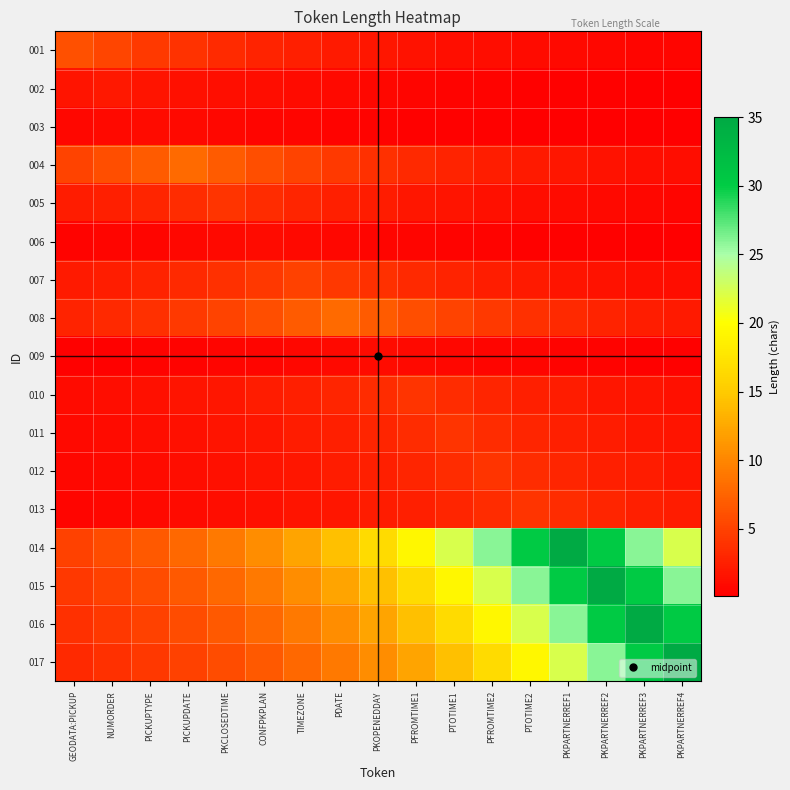

Reading left to right, list all the values displayed in this chart.

001: GEODATA:PICKUP=6.0	NUMORDER=5.2	PICKUPTYPE=4.4	PICKUPDATE=3.8	PKCLOSEDTIME=3.3	CONFPKPLAN=2.8	TIMEZONE=2.4	PDATE=2.1	PKOPENEDDAY=1.8	PFROMTIME1=1.6	PTOTIME1=1.3	PFROMTIME2=1.2	PTOTIME2=1.0	PKPARTNERREF1=0.9	PKPARTNERREF2=0.7	PKPARTNERREF3=0.6	PKPARTNERREF4=0.5
002: GEODATA:PICKUP=1.7	NUMORDER=2.0	PICKUPTYPE=1.7	PICKUPDATE=1.5	PKCLOSEDTIME=1.3	CONFPKPLAN=1.1	TIMEZONE=0.9	PDATE=0.8	PKOPENEDDAY=0.7	PFROMTIME1=0.6	PTOTIME1=0.5	PFROMTIME2=0.4	PTOTIME2=0.4	PKPARTNERREF1=0.3	PKPARTNERREF2=0.3	PKPARTNERREF3=0.2	PKPARTNERREF4=0.2
003: GEODATA:PICKUP=0.7	NUMORDER=0.9	PICKUPTYPE=1.0	PICKUPDATE=0.9	PKCLOSEDTIME=0.7	CONFPKPLAN=0.6	TIMEZONE=0.5	PDATE=0.5	PKOPENEDDAY=0.4	PFROMTIME1=0.3	PTOTIME1=0.3	PFROMTIME2=0.3	PTOTIME2=0.2	PKPARTNERREF1=0.2	PKPARTNERREF2=0.2	PKPARTNERREF3=0.1	PKPARTNERREF4=0.1
004: GEODATA:PICKUP=5.1	NUMORDER=5.9	PICKUPTYPE=6.9	PICKUPDATE=8.0	PKCLOSEDTIME=6.9	CONFPKPLAN=5.9	TIMEZONE=5.1	PDATE=4.4	PKOPENEDDAY=3.8	PFROMTIME1=3.3	PTOTIME1=2.8	PFROMTIME2=2.4	PTOTIME2=2.1	PKPARTNERREF1=1.8	PKPARTNERREF2=1.5	PKPARTNERREF3=1.3	PKPARTNERREF4=1.1
005: GEODATA:PICKUP=2.2	NUMORDER=2.6	PICKUPTYPE=3.0	PICKUPDATE=3.4	PKCLOSEDTIME=4.0	CONFPKPLAN=3.4	TIMEZONE=3.0	PDATE=2.6	PKOPENEDDAY=2.2	PFROMTIME1=1.9	PTOTIME1=1.6	PFROMTIME2=1.4	PTOTIME2=1.2	PKPARTNERREF1=1.0	PKPARTNERREF2=0.9	PKPARTNERREF3=0.8	PKPARTNERREF4=0.7
006: GEODATA:PICKUP=0.5	NUMORDER=0.5	PICKUPTYPE=0.6	PICKUPDATE=0.7	PKCLOSEDTIME=0.9	CONFPKPLAN=1.0	TIMEZONE=0.9	PDATE=0.7	PKOPENEDDAY=0.6	PFROMTIME1=0.5	PTOTIME1=0.5	PFROMTIME2=0.4	PTOTIME2=0.3	PKPARTNERREF1=0.3	PKPARTNERREF2=0.3	PKPARTNERREF3=0.2	PKPARTNERREF4=0.2
007: GEODATA:PICKUP=2.0	NUMORDER=2.4	PICKUPTYPE=2.7	PICKUPDATE=3.2	PKCLOSEDTIME=3.7	CONFPKPLAN=4.3	TIMEZONE=5.0	PDATE=4.3	PKOPENEDDAY=3.7	PFROMTIME1=3.2	PTOTIME1=2.7	PFROMTIME2=2.4	PTOTIME2=2.0	PKPARTNERREF1=1.7	PKPARTNERREF2=1.5	PKPARTNERREF3=1.3	PKPARTNERREF4=1.1
008: GEODATA:PICKUP=2.8	NUMORDER=3.3	PICKUPTYPE=3.8	PICKUPDATE=4.4	PKCLOSEDTIME=5.1	CONFPKPLAN=5.9	TIMEZONE=6.9	PDATE=8.0	PKOPENEDDAY=6.9	PFROMTIME1=5.9	PTOTIME1=5.1	PFROMTIME2=4.4	PTOTIME2=3.8	PKPARTNERREF1=3.3	PKPARTNERREF2=2.8	PKPARTNERREF3=2.4	PKPARTNERREF4=2.1
009: GEODATA:PICKUP=0.3	NUMORDER=0.3	PICKUPTYPE=0.4	PICKUPDATE=0.5	PKCLOSEDTIME=0.5	CONFPKPLAN=0.6	TIMEZONE=0.7	PDATE=0.9	PKOPENEDDAY=1.0	PFROMTIME1=0.9	PTOTIME1=0.7	PFROMTIME2=0.6	PTOTIME2=0.5	PKPARTNERREF1=0.5	PKPARTNERREF2=0.4	PKPARTNERREF3=0.3	PKPARTNERREF4=0.3
010: GEODATA:PICKUP=1.0	NUMORDER=1.2	PICKUPTYPE=1.4	PICKUPDATE=1.6	PKCLOSEDTIME=1.9	CONFPKPLAN=2.2	TIMEZONE=2.6	PDATE=3.0	PKOPENEDDAY=3.4	PFROMTIME1=4.0	PTOTIME1=3.4	PFROMTIME2=3.0	PTOTIME2=2.6	PKPARTNERREF1=2.2	PKPARTNERREF2=1.9	PKPARTNERREF3=1.6	PKPARTNERREF4=1.4
011: GEODATA:PICKUP=0.9	NUMORDER=1.0	PICKUPTYPE=1.2	PICKUPDATE=1.4	PKCLOSEDTIME=1.6	CONFPKPLAN=1.9	TIMEZONE=2.2	PDATE=2.6	PKOPENEDDAY=3.0	PFROMTIME1=3.4	PTOTIME1=4.0	PFROMTIME2=3.4	PTOTIME2=3.0	PKPARTNERREF1=2.6	PKPARTNERREF2=2.2	PKPARTNERREF3=1.9	PKPARTNERREF4=1.6
012: GEODATA:PICKUP=0.8	NUMORDER=0.9	PICKUPTYPE=1.0	PICKUPDATE=1.2	PKCLOSEDTIME=1.4	CONFPKPLAN=1.6	TIMEZONE=1.9	PDATE=2.2	PKOPENEDDAY=2.6	PFROMTIME1=3.0	PTOTIME1=3.4	PFROMTIME2=4.0	PTOTIME2=3.4	PKPARTNERREF1=3.0	PKPARTNERREF2=2.6	PKPARTNERREF3=2.2	PKPARTNERREF4=1.9
013: GEODATA:PICKUP=0.7	NUMORDER=0.8	PICKUPTYPE=0.9	PICKUPDATE=1.0	PKCLOSEDTIME=1.2	CONFPKPLAN=1.4	TIMEZONE=1.6	PDATE=1.9	PKOPENEDDAY=2.2	PFROMTIME1=2.6	PTOTIME1=3.0	PFROMTIME2=3.4	PTOTIME2=4.0	PKPARTNERREF1=3.4	PKPARTNERREF2=3.0	PKPARTNERREF3=2.6	PKPARTNERREF4=2.2
014: GEODATA:PICKUP=5.0	NUMORDER=5.8	PICKUPTYPE=6.7	PICKUPDATE=7.8	PKCLOSEDTIME=9.1	CONFPKPLAN=10.5	TIMEZONE=12.2	PDATE=14.2	PKOPENEDDAY=16.5	PFROMTIME1=19.2	PTOTIME1=22.3	PFROMTIME2=25.9	PTOTIME2=30.1	PKPARTNERREF1=35.0	PKPARTNERREF2=30.1	PKPARTNERREF3=25.9	PKPARTNERREF4=22.3
015: GEODATA:PICKUP=4.3	NUMORDER=5.0	PICKUPTYPE=5.8	PICKUPDATE=6.7	PKCLOSEDTIME=7.8	CONFPKPLAN=9.1	TIMEZONE=10.5	PDATE=12.2	PKOPENEDDAY=14.2	PFROMTIME1=16.5	PTOTIME1=19.2	PFROMTIME2=22.3	PTOTIME2=25.9	PKPARTNERREF1=30.1	PKPARTNERREF2=35.0	PKPARTNERREF3=30.1	PKPARTNERREF4=25.9
016: GEODATA:PICKUP=3.7	NUMORDER=4.3	PICKUPTYPE=5.0	PICKUPDATE=5.8	PKCLOSEDTIME=6.7	CONFPKPLAN=7.8	TIMEZONE=9.1	PDATE=10.5	PKOPENEDDAY=12.2	PFROMTIME1=14.2	PTOTIME1=16.5	PFROMTIME2=19.2	PTOTIME2=22.3	PKPARTNERREF1=25.9	PKPARTNERREF2=30.1	PKPARTNERREF3=35.0	PKPARTNERREF4=30.1
017: GEODATA:PICKUP=3.2	NUMORDER=3.7	PICKUPTYPE=4.3	PICKUPDATE=5.0	PKCLOSEDTIME=5.8	CONFPKPLAN=6.7	TIMEZONE=7.8	PDATE=9.1	PKOPENEDDAY=10.5	PFROMTIME1=12.2	PTOTIME1=14.2	PFROMTIME2=16.5	PTOTIME2=19.2	PKPARTNERREF1=22.3	PKPARTNERREF2=25.9	PKPARTNERREF3=30.1	PKPARTNERREF4=35.0